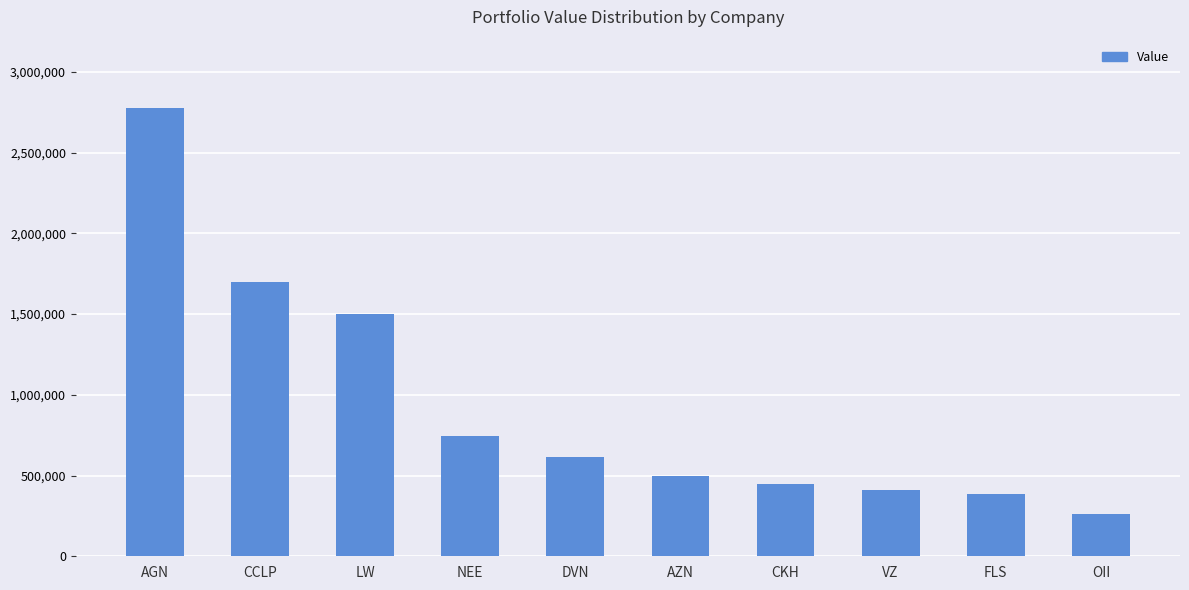

Reading right to left, what are all the values shown in this chart?

OII=264000	FLS=383000	VZ=410000	CKH=448000	AZN=495000	DVN=614000	NEE=746000	LW=1503000	CCLP=1698000	AGN=2777000